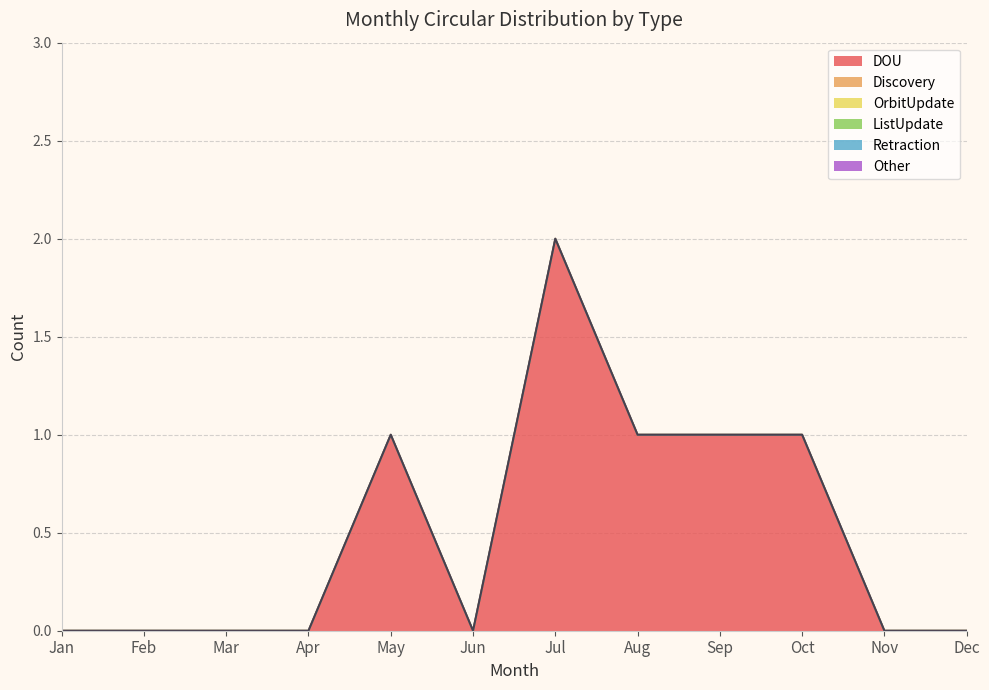

Which has a higher value, Nov or Jun?

Nov